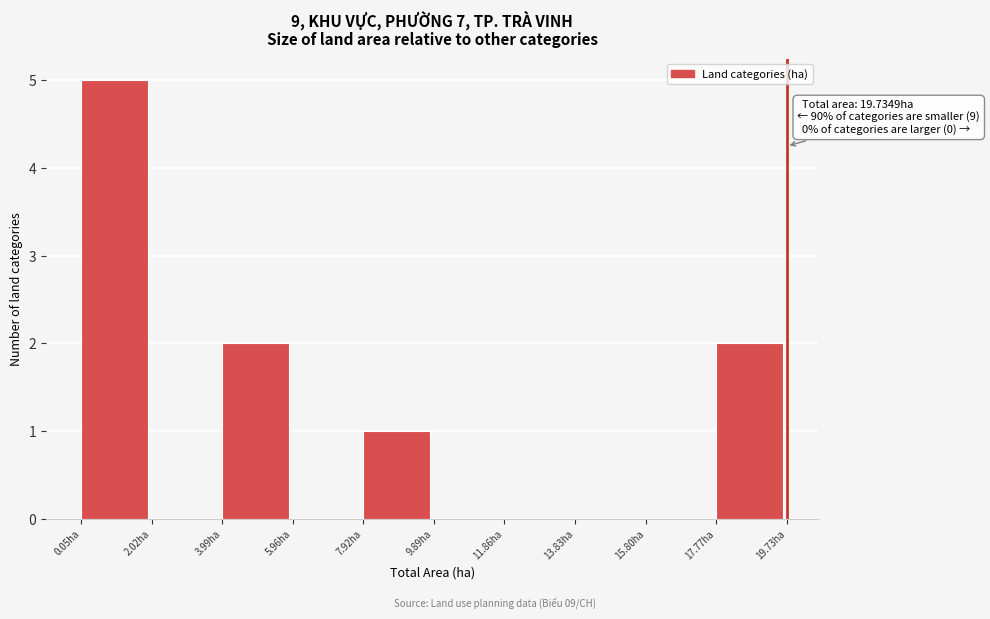

Over which range of the x-axis is the bar tallest?

0.0 to 2.0